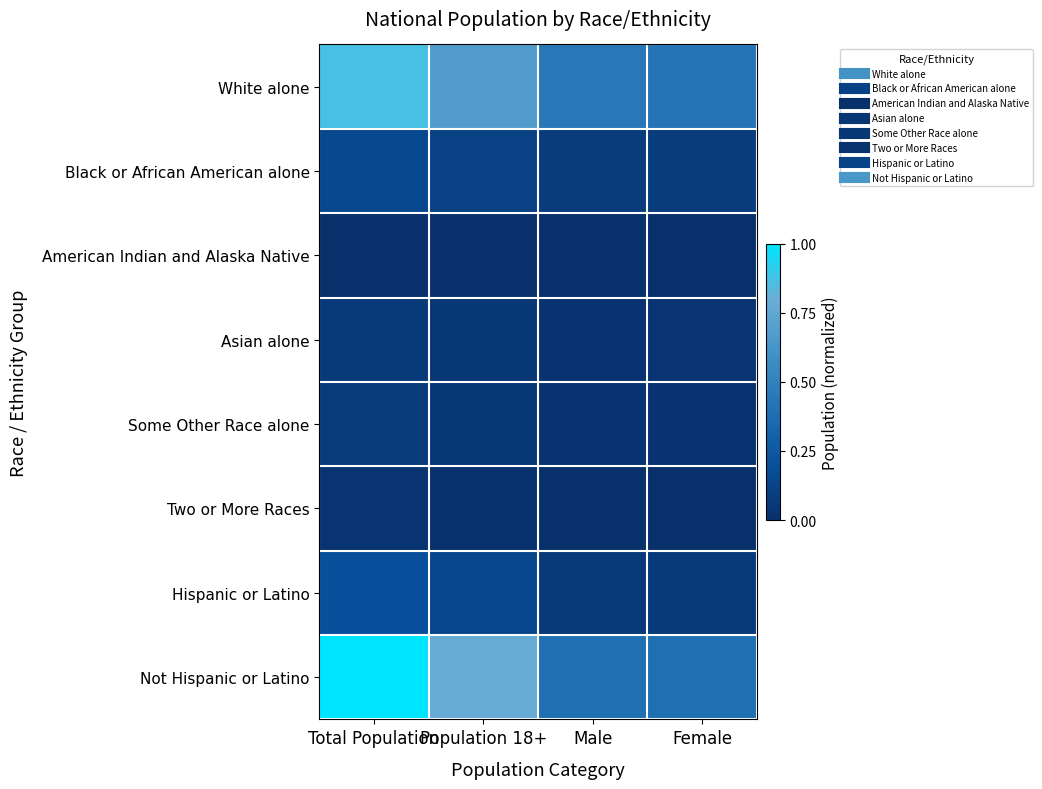

Reading left to right, extract all data points from this chart.

White alone: Total Population=0.9	Population 18+=0.7	Male=0.4	Female=0.4
Black or African American alone: Total Population=0.2	Population 18+=0.1	Male=0.1	Female=0.1
American Indian and Alaska Native: Total Population=0.0	Population 18+=0.0	Male=0.0	Female=0.0
Asian alone: Total Population=0.1	Population 18+=0.0	Male=0.0	Female=0.0
Some Other Race alone: Total Population=0.1	Population 18+=0.0	Male=0.0	Female=0.0
Two or More Races: Total Population=0.0	Population 18+=0.0	Male=0.0	Female=0.0
Hispanic or Latino: Total Population=0.2	Population 18+=0.1	Male=0.1	Female=0.1
Not Hispanic or Latino: Total Population=1.0	Population 18+=0.8	Male=0.4	Female=0.4